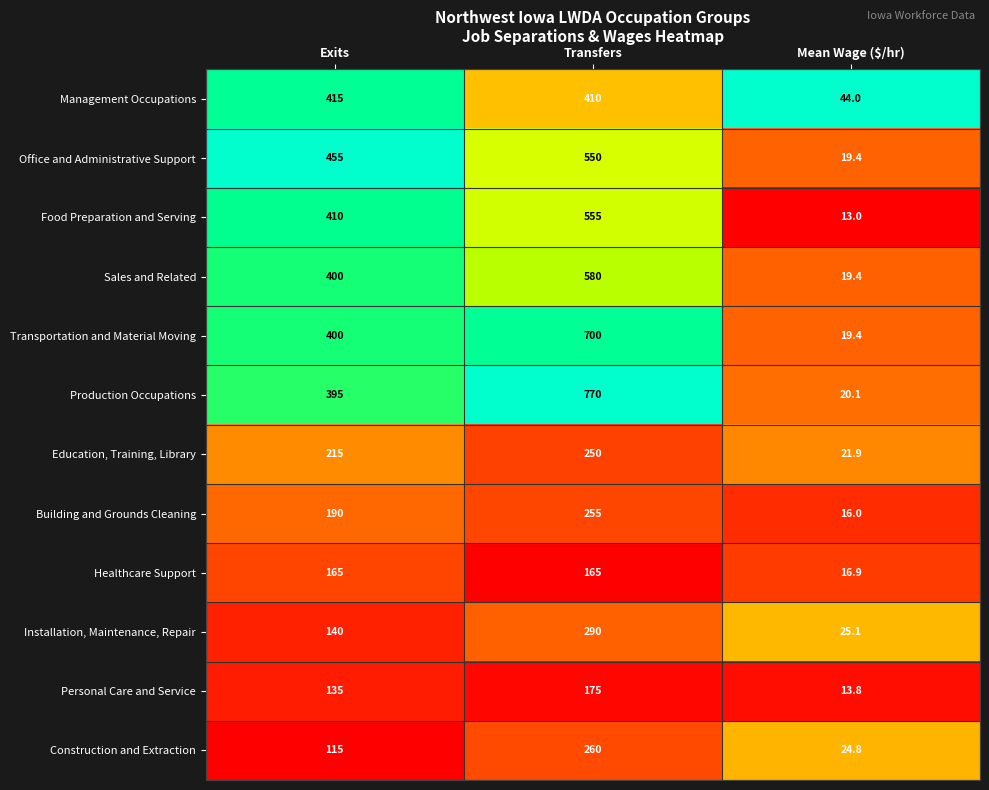

Which series has the largest total across all categories?

Production Occupations